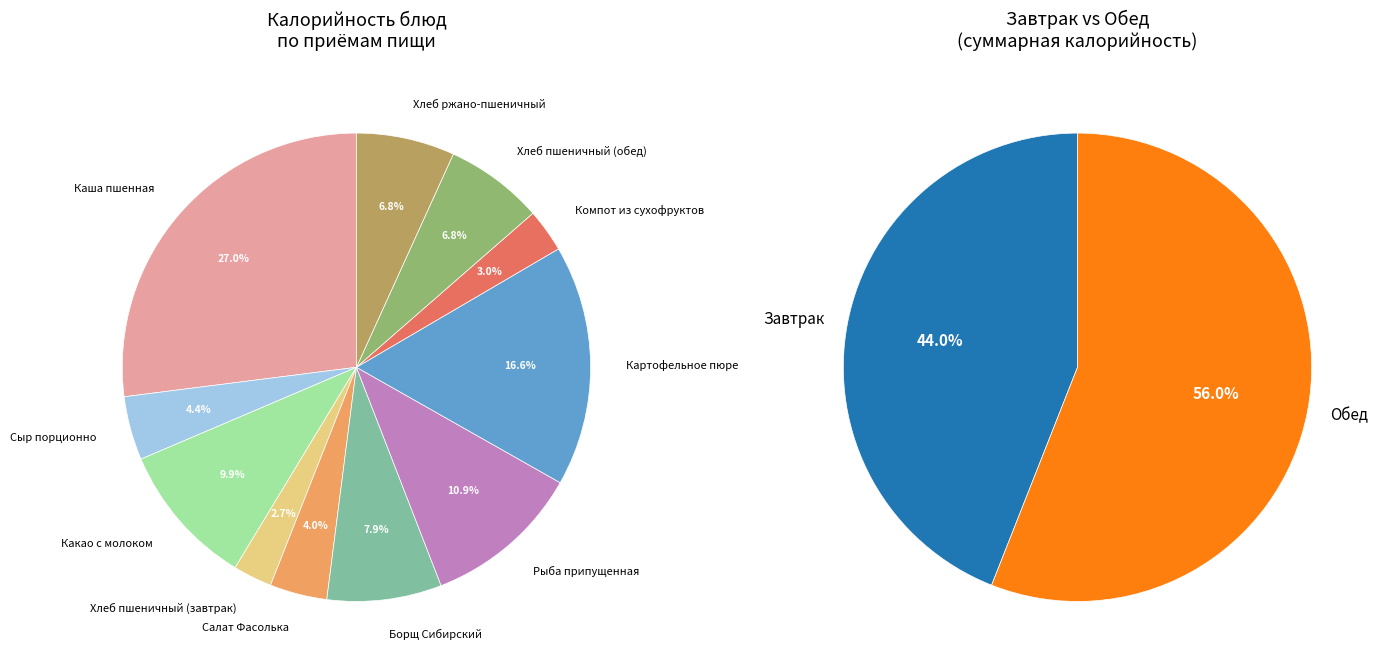

Which category has the biggest portion of the pie?

Каша пшенная